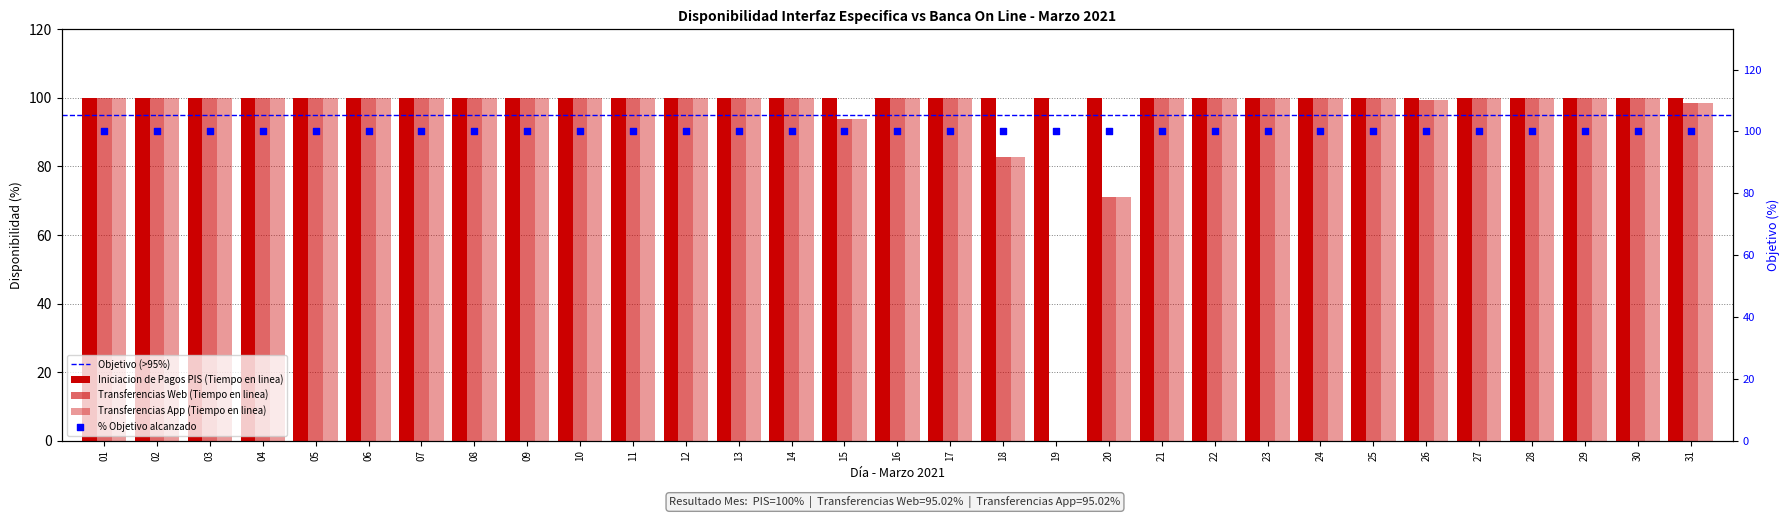

Which series contains the highest Y value?

Transferencias Web (Tiempo en linea)